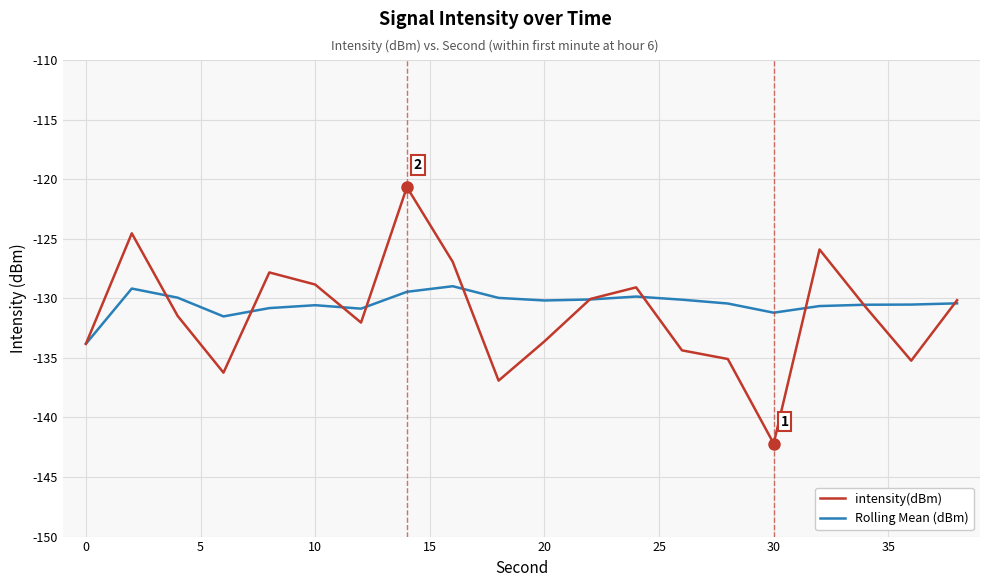

Does the chart display data point markers on the line(s)?

No